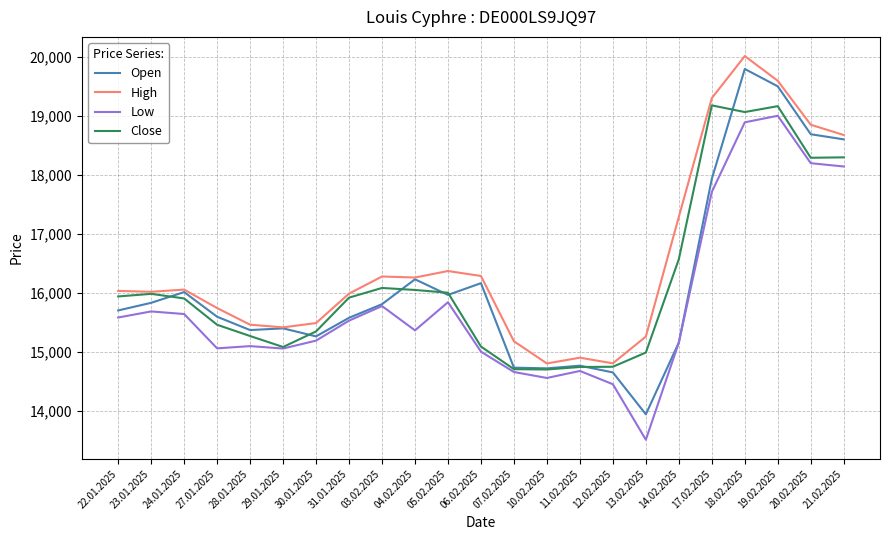

Between 06.02.2025 and 11.02.2025, which series saw the biggest shift?

Open